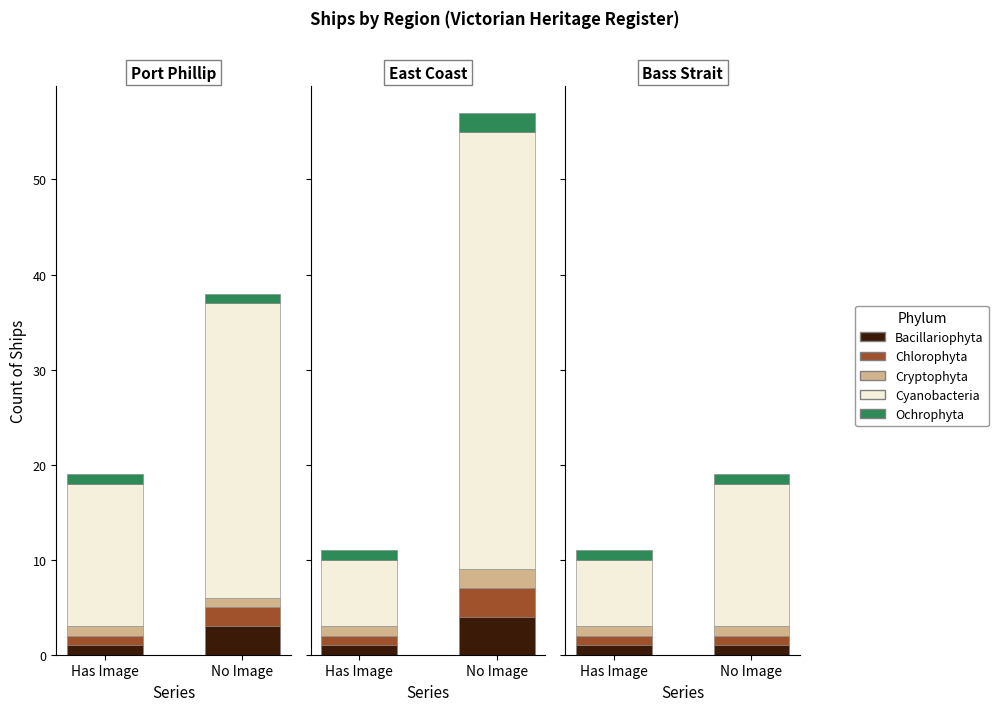

True or false: Chlorophyta has a value of 3 at No Image.

False